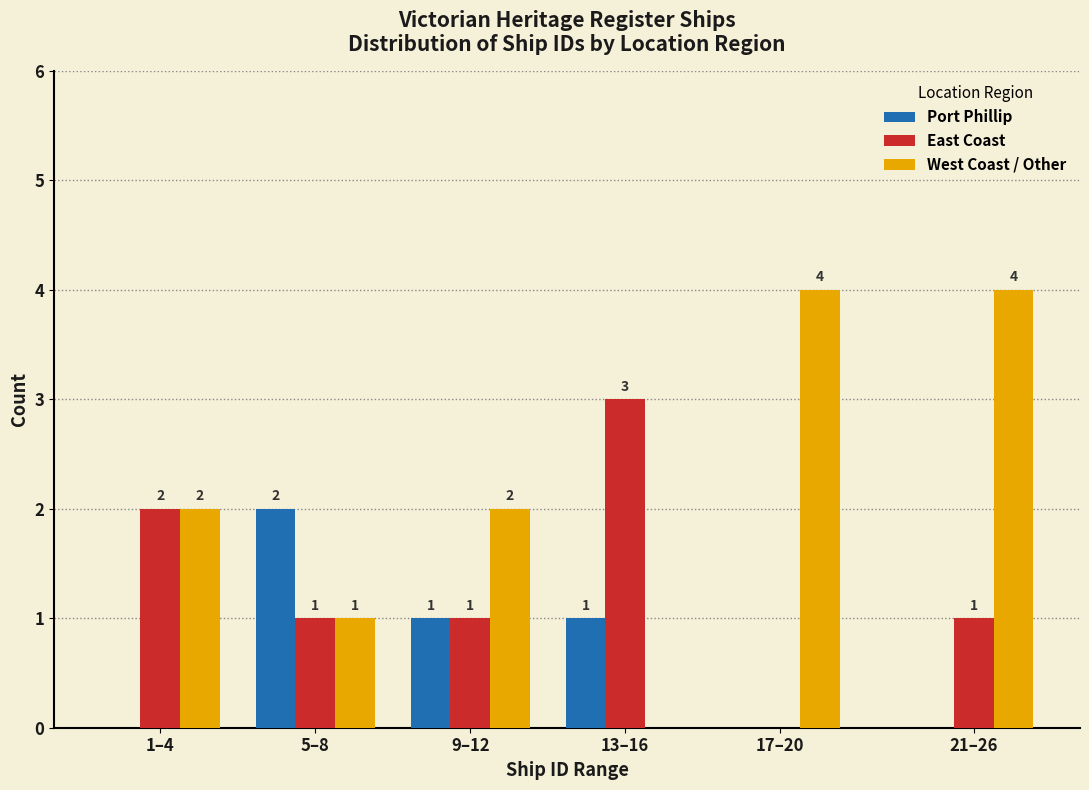

Reading left to right, transcribe all the data shown in this chart.

Port Phillip: 1–4=0	5–8=2	9–12=1	13–16=1	17–20=0	21–26=0
East Coast: 1–4=2	5–8=1	9–12=1	13–16=3	17–20=0	21–26=1
West Coast / Other: 1–4=2	5–8=1	9–12=2	13–16=0	17–20=4	21–26=4